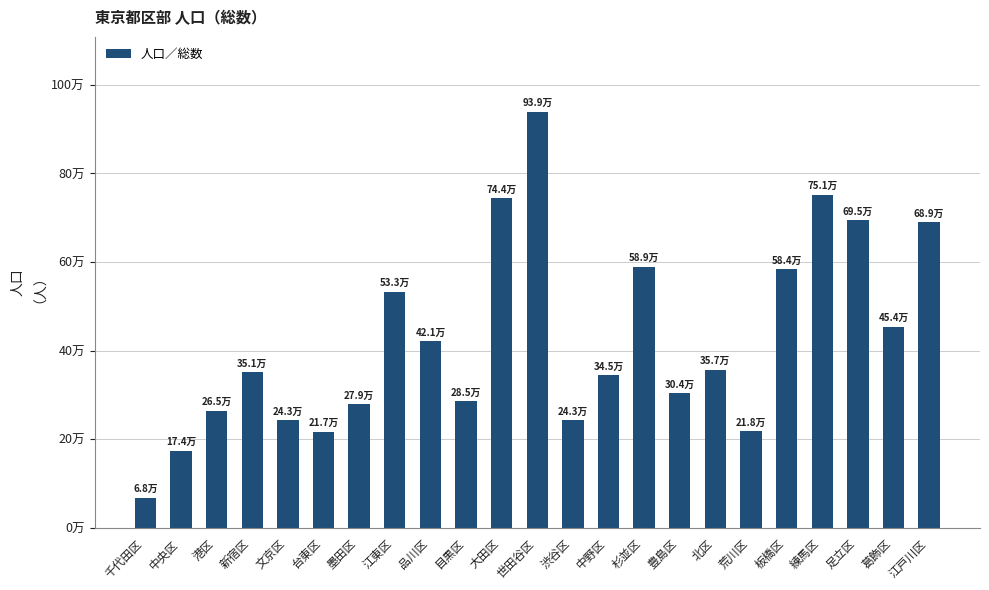

Reading right to left, what are all the values shown in this chart?

689407	454070	694588	751474	583608	218278	356817	303866	588867	345013	243100	939112	743683	285257	421321	532984	278519	217147	243493	351119	264563	174272	67934